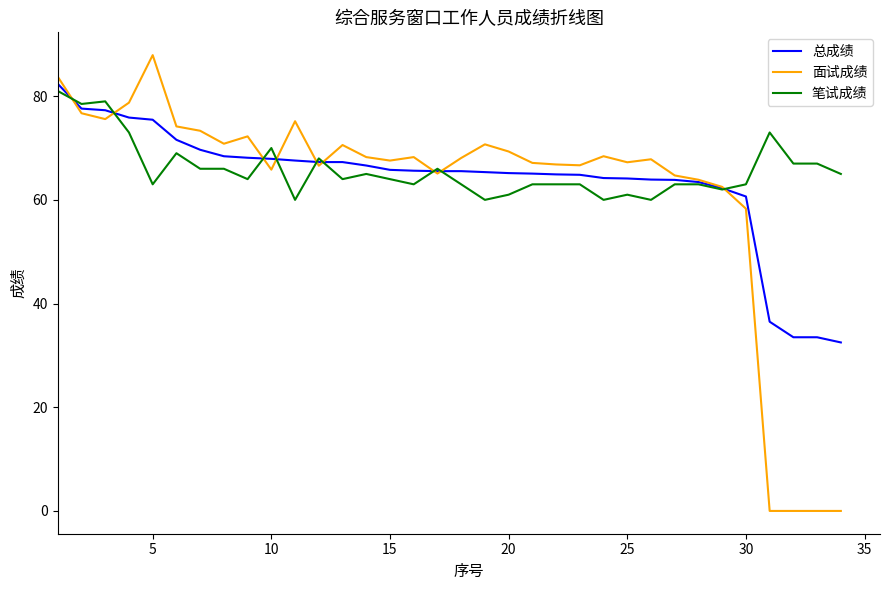

List the series in order of their overall mean, lowest first.

面试成绩, 总成绩, 笔试成绩